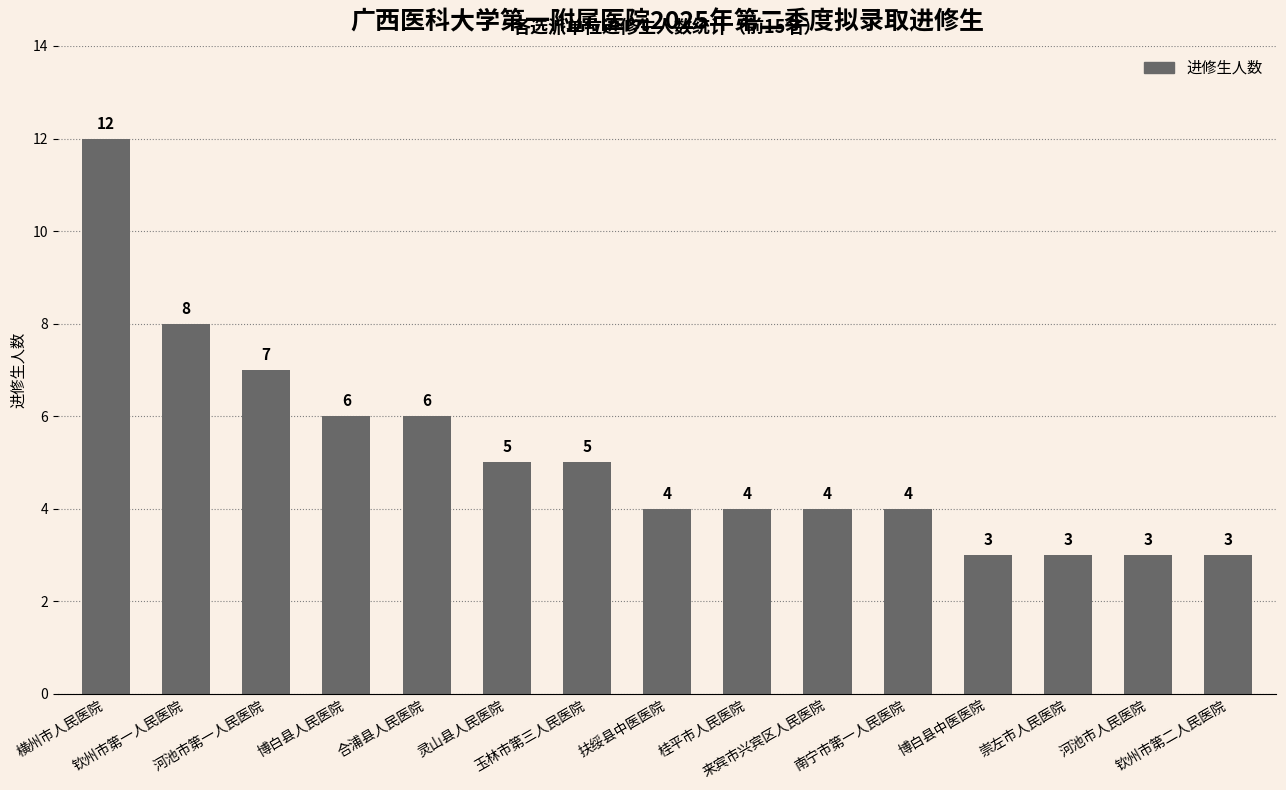

The chart shows a value of 5 at 灵山县人民医院. True or false?

True